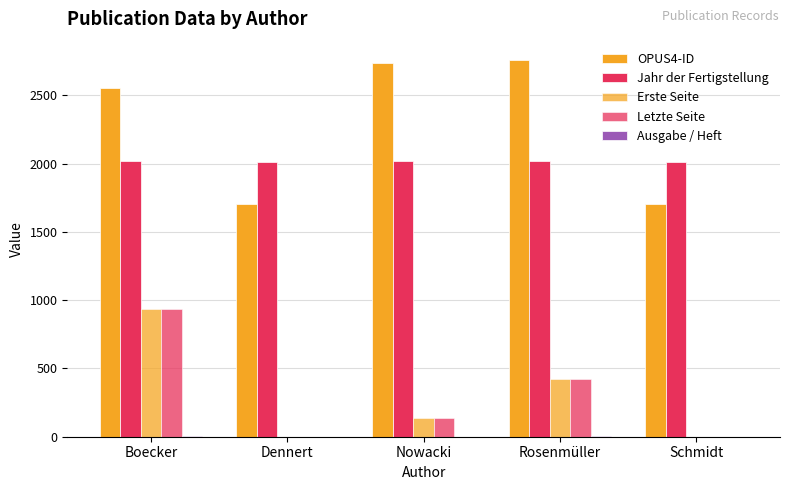

Where does the OPUS4-ID series first go above 2555?

Nowacki